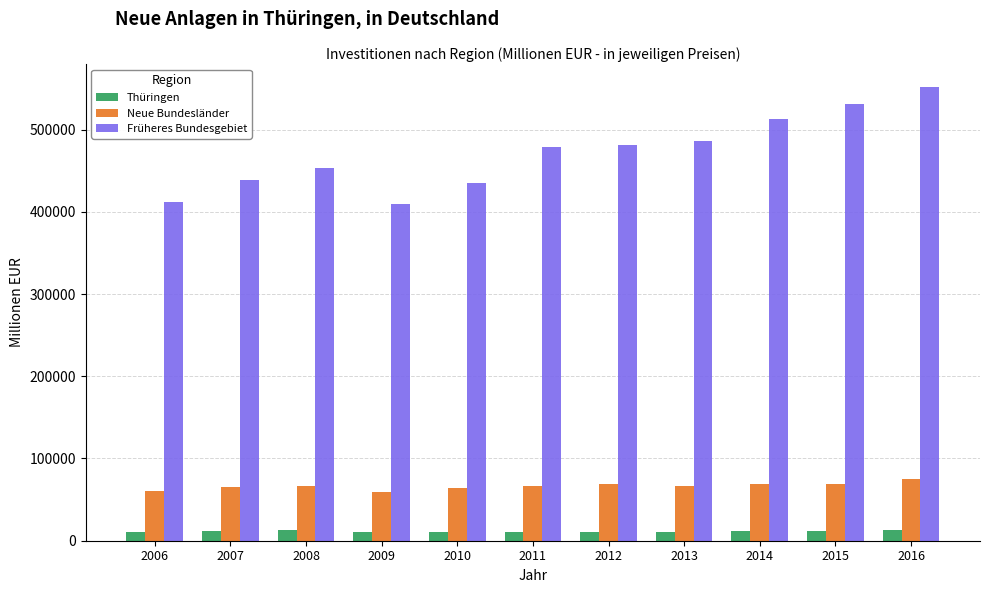

What is the difference between the highest and lowest values at 2006?

400907.1